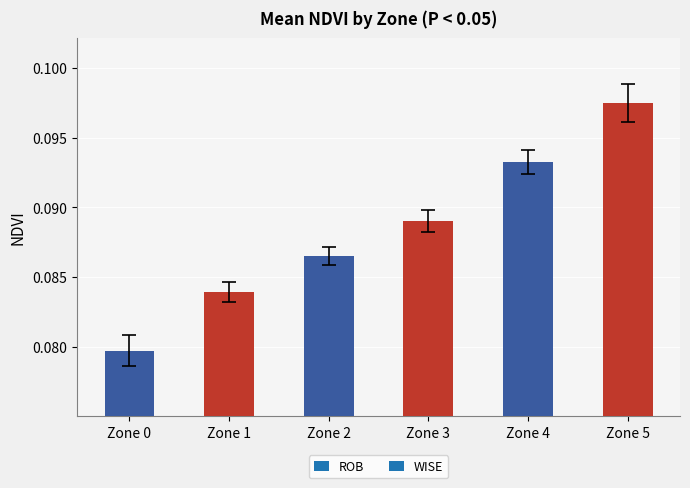

True or false: the data shows 0.2 at Zone 3.

False